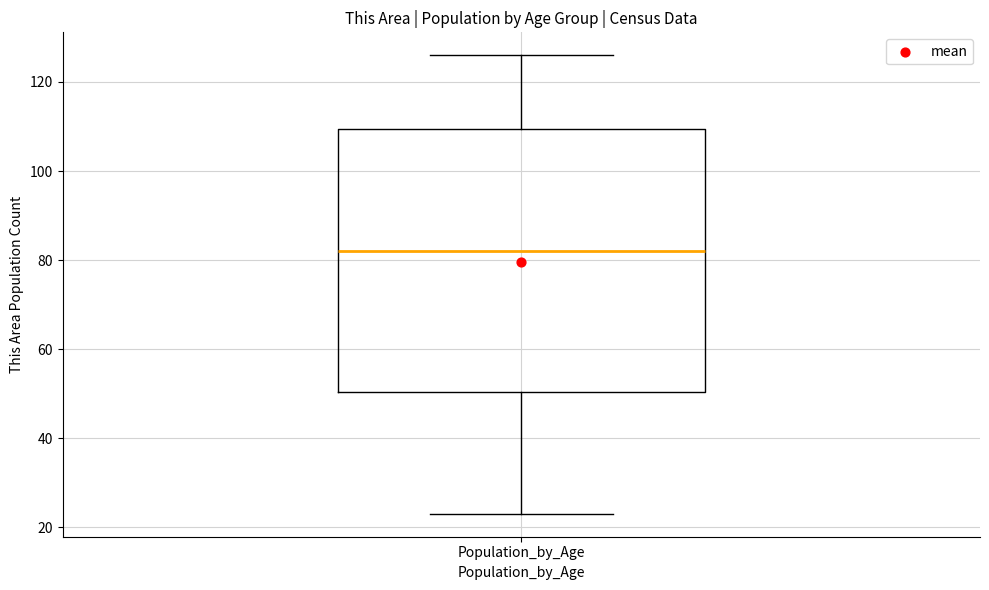

Where is the lower edge of the box for Population_by_Age on the y-axis? The values are not printed on the chart, so give them approximately, as read against the axis.

50